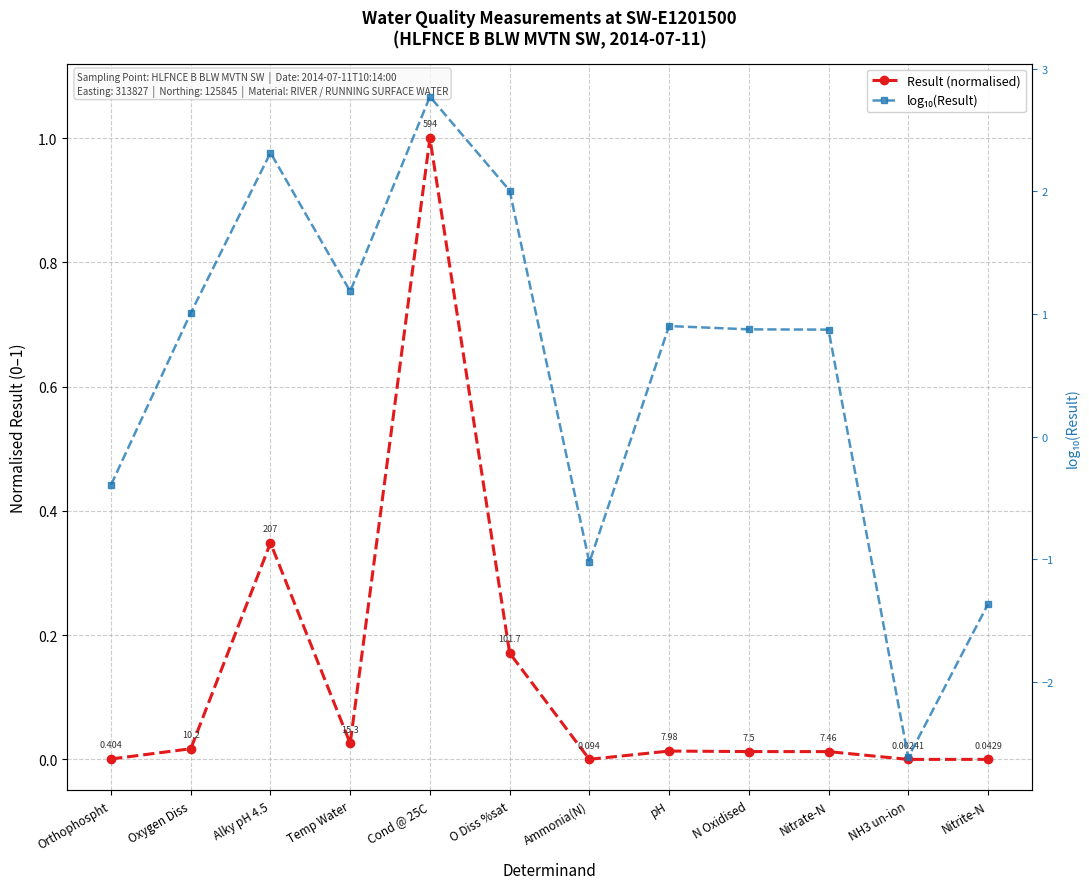

Where is Result (normalised) nearest to the value 0?

NH3 un-ion